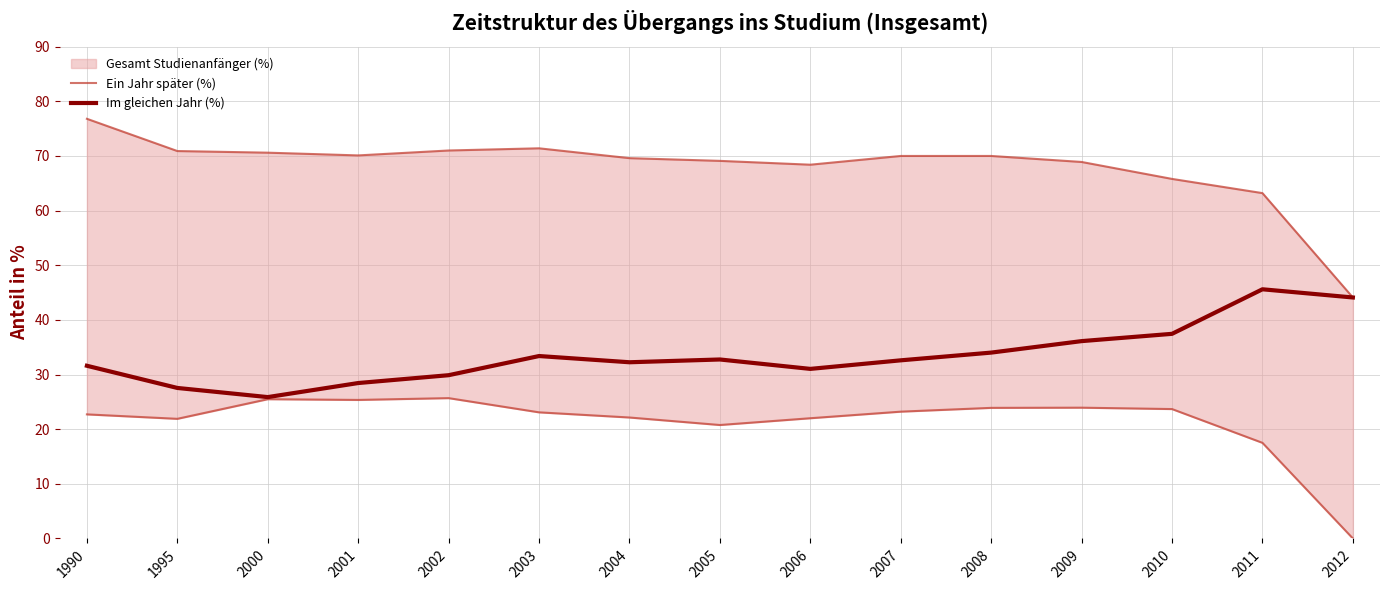

Which category has the lowest value in the Ein Jahr später (%) series?

2012